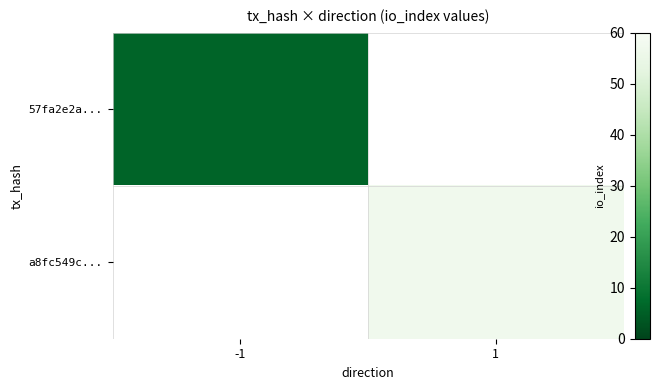

Rank the series by their average value, from lowest to highest.

57fa2e2a..., a8fc549c...